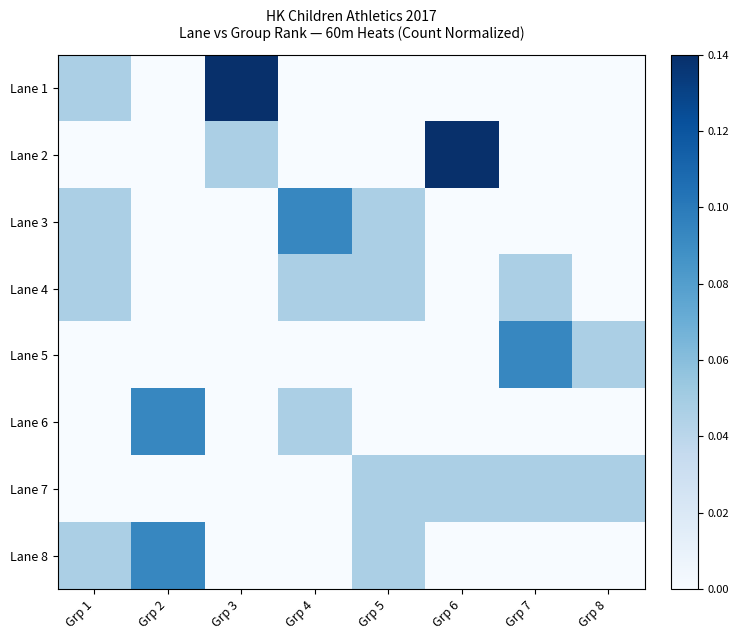

Reading left to right, transcribe all the data shown in this chart.

Lane 1: Grp 1=0.0	Grp 2=0.0	Grp 3=0.1	Grp 4=0.0	Grp 5=0.0	Grp 6=0.0	Grp 7=0.0	Grp 8=0.0
Lane 2: Grp 1=0.0	Grp 2=0.0	Grp 3=0.0	Grp 4=0.0	Grp 5=0.0	Grp 6=0.1	Grp 7=0.0	Grp 8=0.0
Lane 3: Grp 1=0.0	Grp 2=0.0	Grp 3=0.0	Grp 4=0.1	Grp 5=0.0	Grp 6=0.0	Grp 7=0.0	Grp 8=0.0
Lane 4: Grp 1=0.0	Grp 2=0.0	Grp 3=0.0	Grp 4=0.0	Grp 5=0.0	Grp 6=0.0	Grp 7=0.0	Grp 8=0.0
Lane 5: Grp 1=0.0	Grp 2=0.0	Grp 3=0.0	Grp 4=0.0	Grp 5=0.0	Grp 6=0.0	Grp 7=0.1	Grp 8=0.0
Lane 6: Grp 1=0.0	Grp 2=0.1	Grp 3=0.0	Grp 4=0.0	Grp 5=0.0	Grp 6=0.0	Grp 7=0.0	Grp 8=0.0
Lane 7: Grp 1=0.0	Grp 2=0.0	Grp 3=0.0	Grp 4=0.0	Grp 5=0.0	Grp 6=0.0	Grp 7=0.0	Grp 8=0.0
Lane 8: Grp 1=0.0	Grp 2=0.1	Grp 3=0.0	Grp 4=0.0	Grp 5=0.0	Grp 6=0.0	Grp 7=0.0	Grp 8=0.0